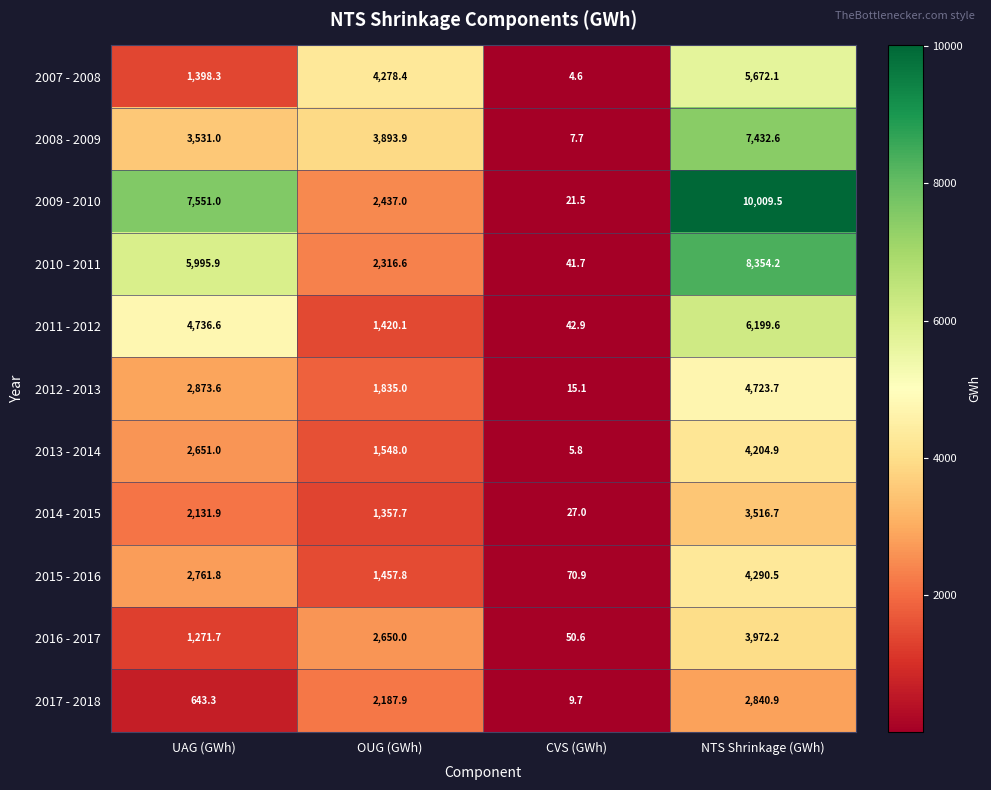

What is the difference between the highest and lowest values at CVS (GWh)?

66.3